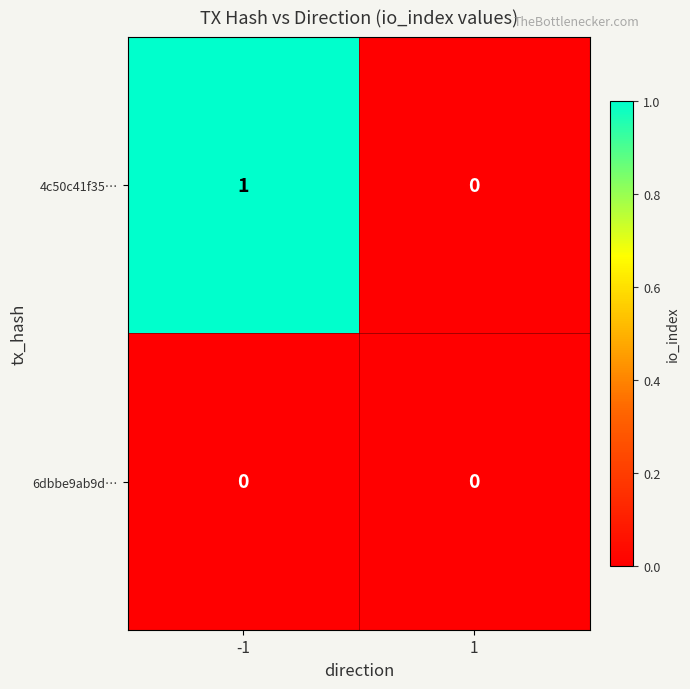

The 4c50c41f35… series shows 0 at 1. True or false?

True